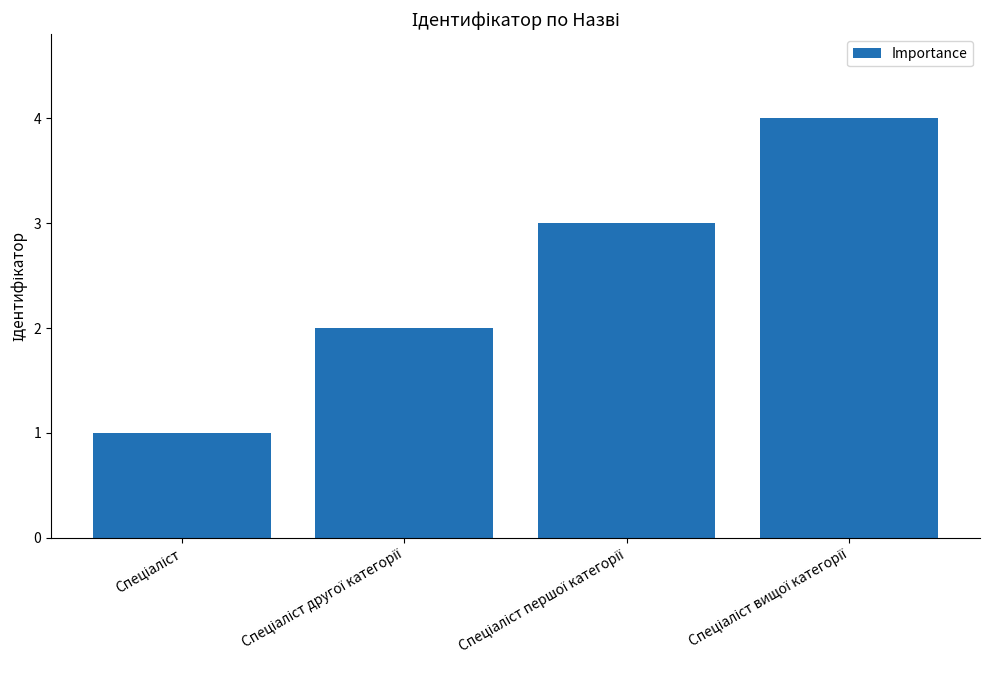

What is the difference between the maximum and minimum values?

3